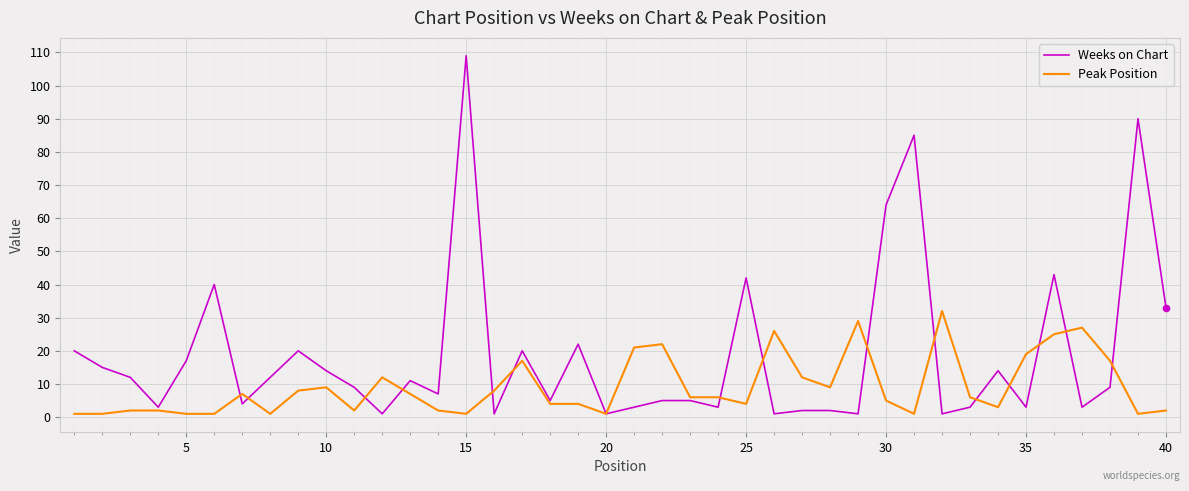

Which series has the largest total across all categories?

Weeks on Chart